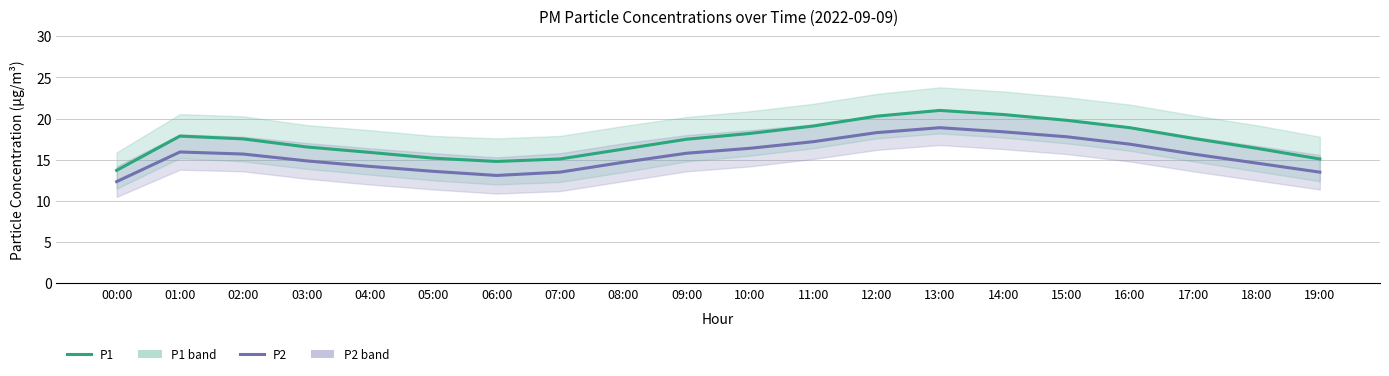

Is it true that P1 equals 21.0 at 13:00?

True